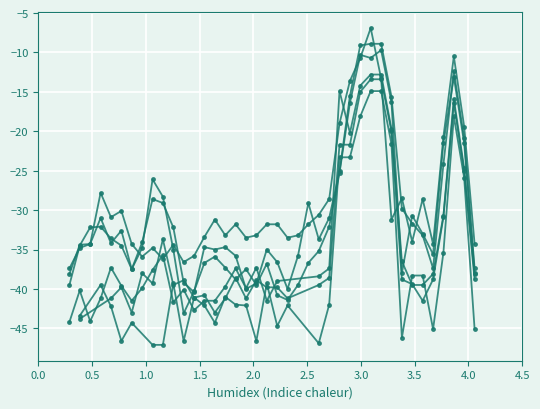

True or false: col_8 and col_5 intersect in this chart.

True